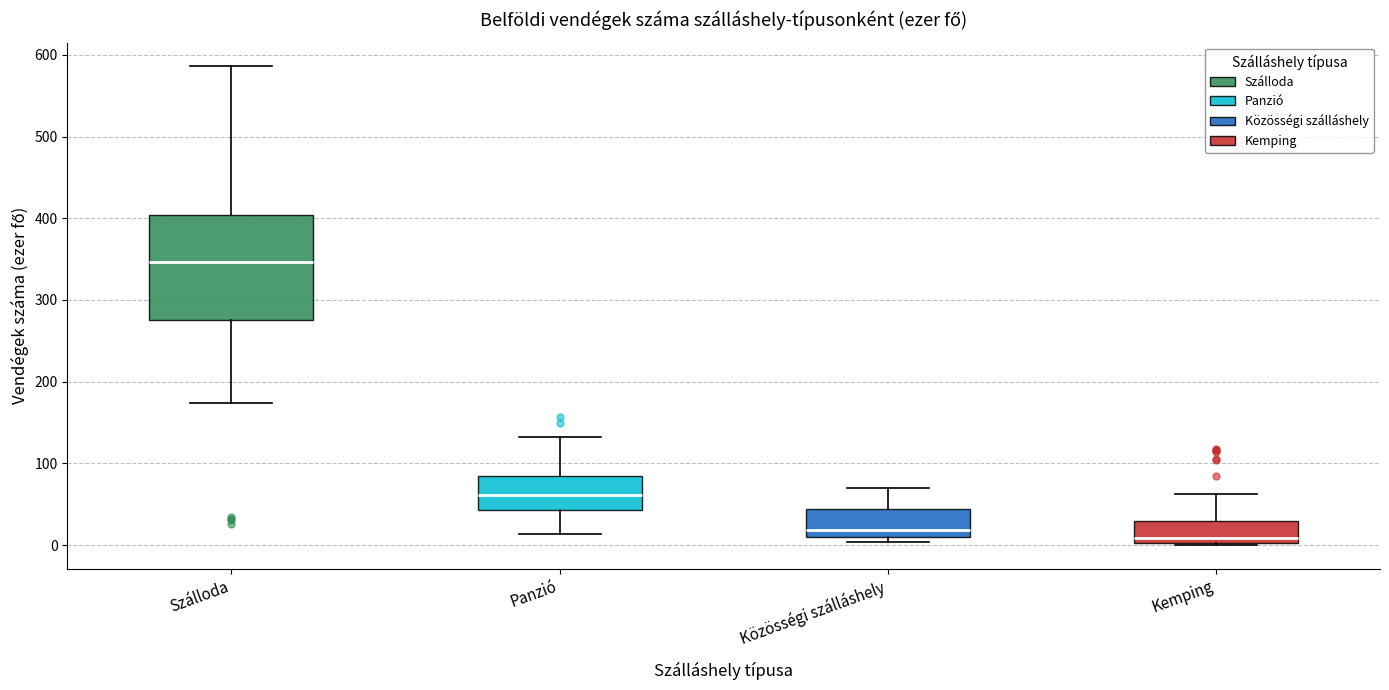

Reading left to right, read every box against the y-axis: the position of its median line, the range the box covers, and the ends of its whiskers. The values are not printed on the chart, so give them approximately, as read against the axis.

Szálloda: median 350, box 280 to 400, whiskers 170 to 590
Panzió: median 60, box 40 to 80, whiskers 10 to 130
Közösségi szálláshely: median 20, box 10 to 40, whiskers 0 to 70
Kemping: median 10, box 0 to 30, whiskers 0 to 60